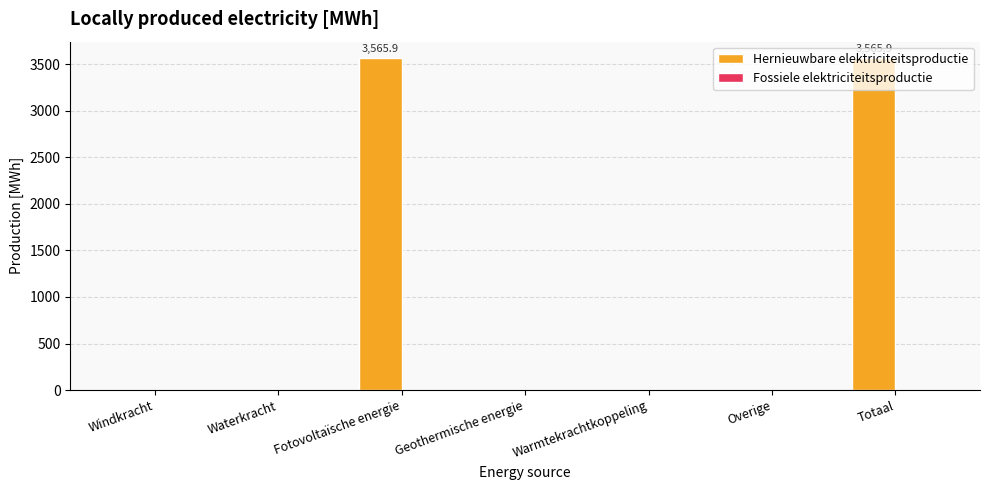

Are the bars horizontal?

No